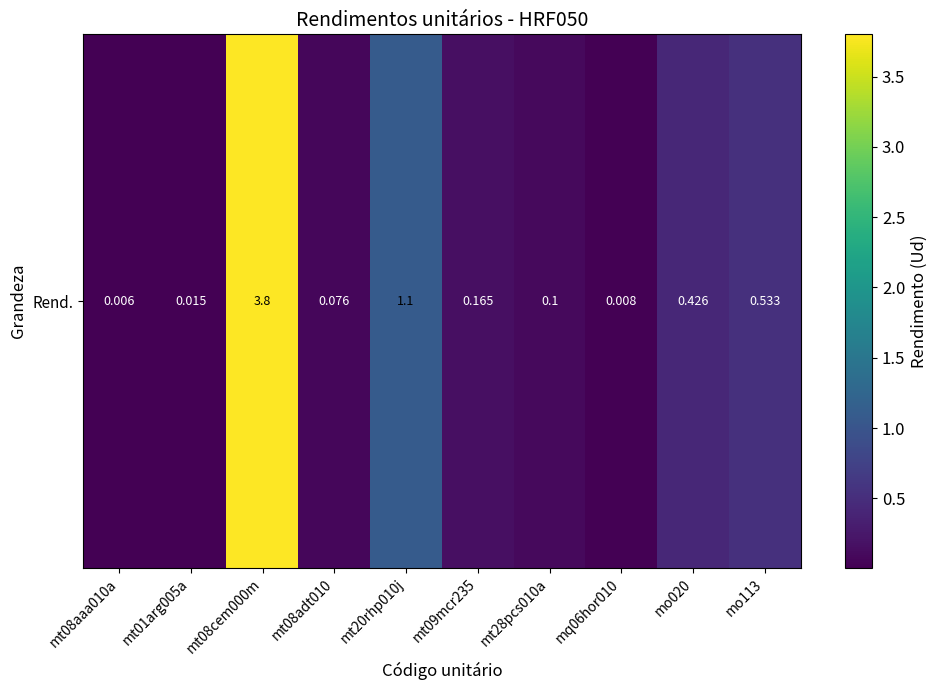

Reading right to left, list all the values displayed in this chart.

0.5	0.4	0.0	0.1	0.2	1.1	0.1	3.8	0.0	0.0